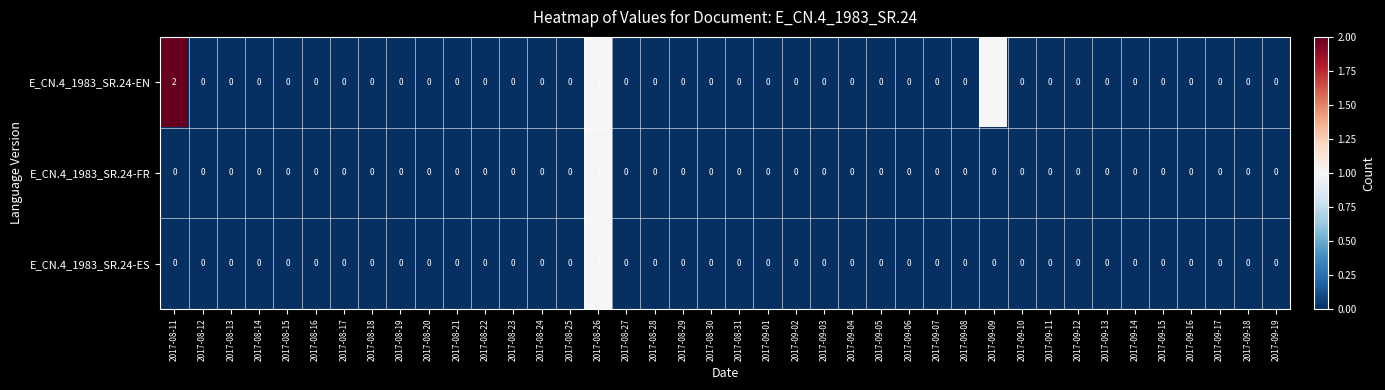

How many data points in E_CN.4_1983_SR.24-EN are above 0?

3